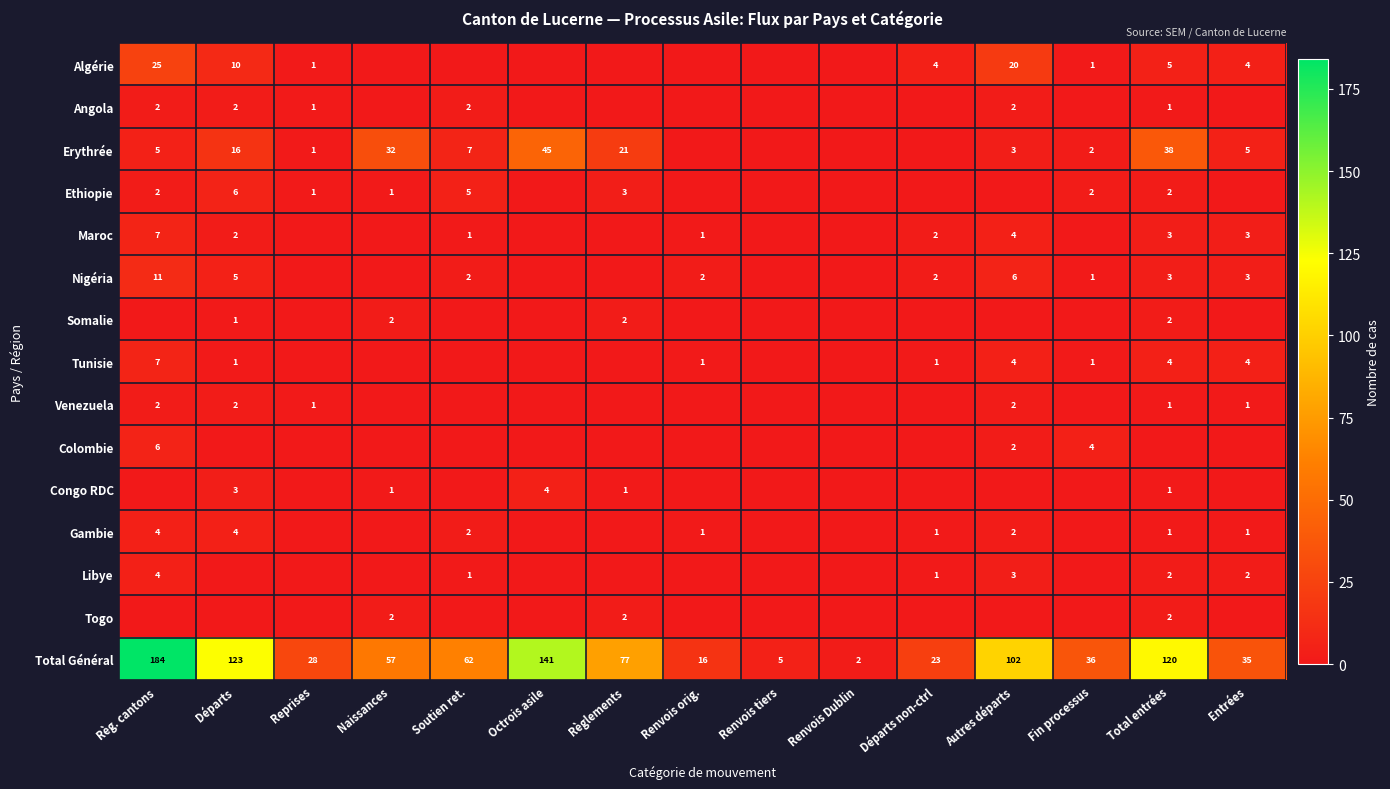

How many distinct data groups are displayed?

15